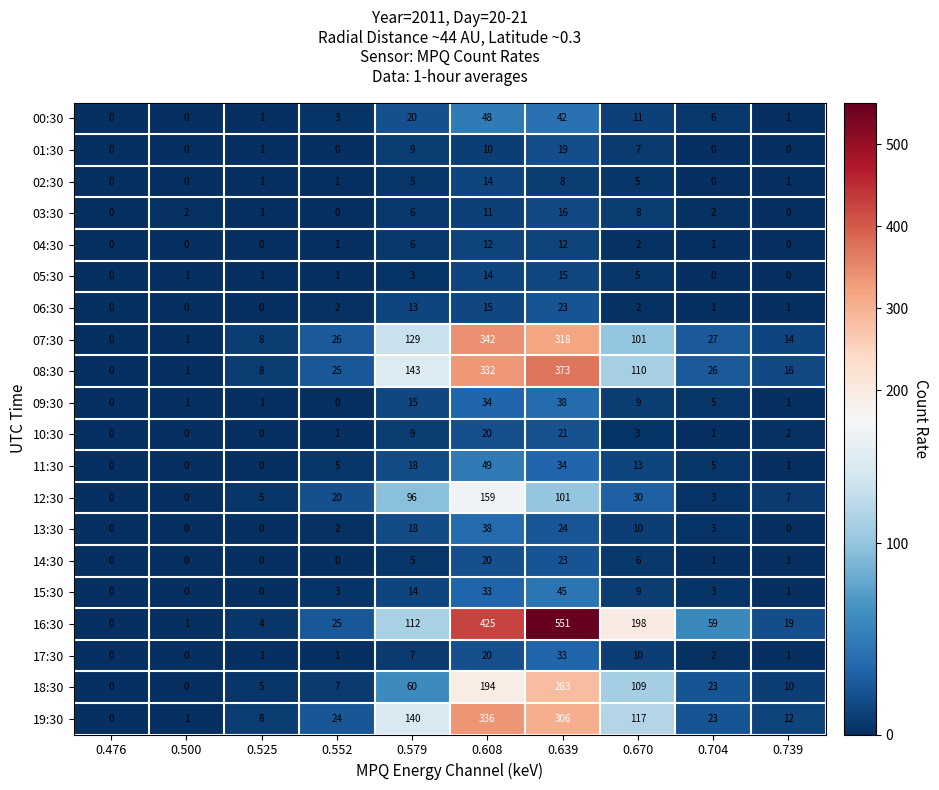

At which category is the sum across all series the highest?

0.639